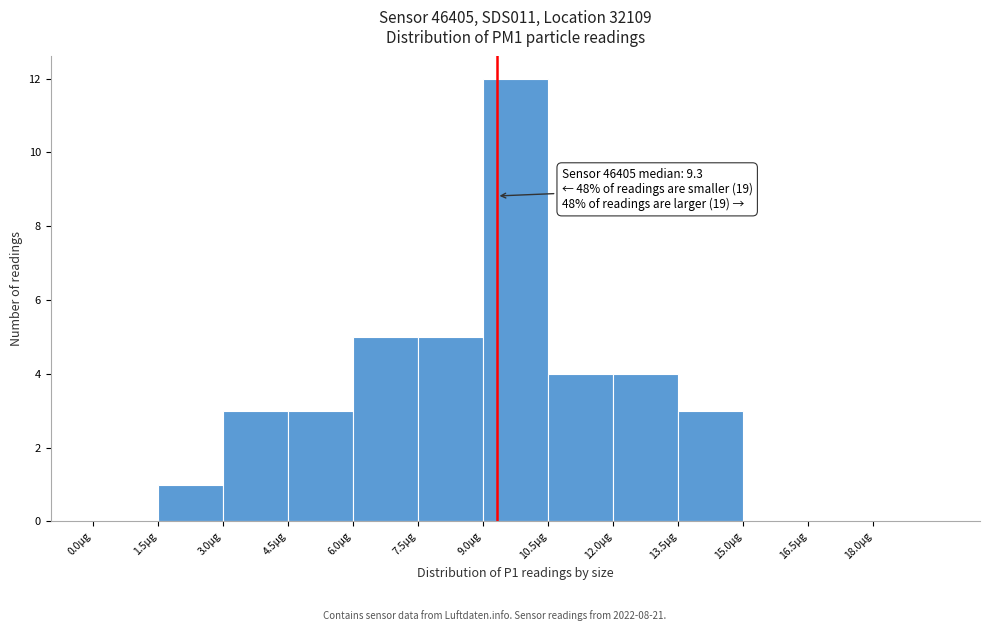

Over which range of the x-axis is the bar tallest?

9.0 to 10.5